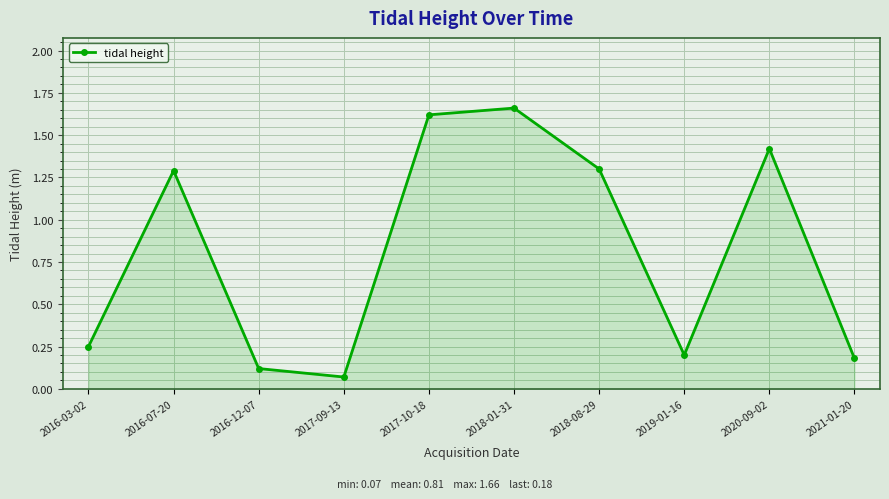

Is it true that the value at 2017-10-18 is 0.5?

False